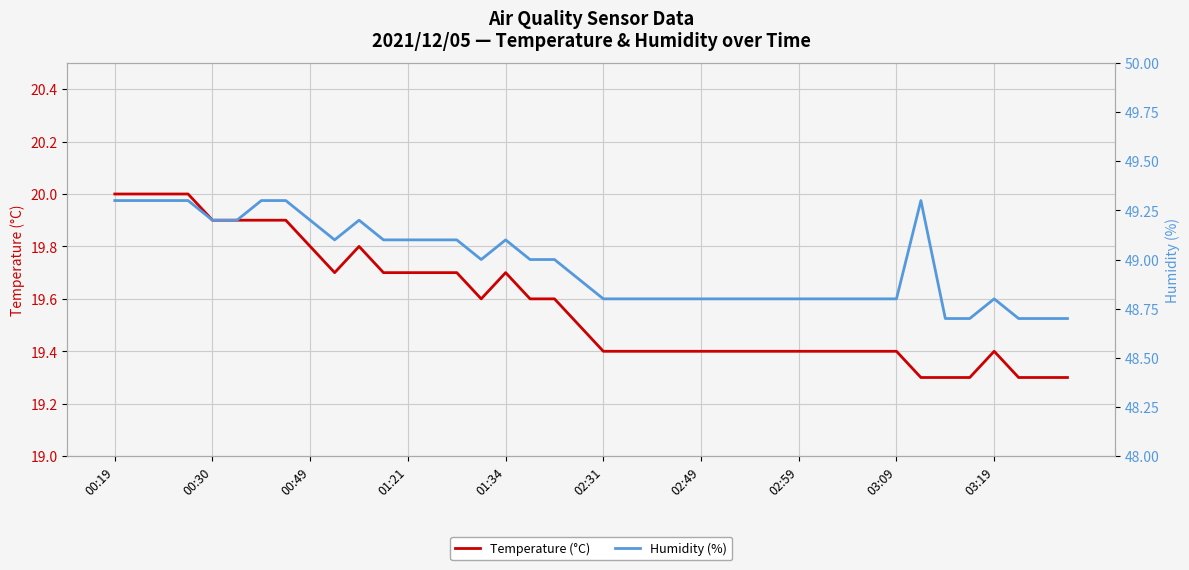

What are all the series names shown in the legend?

Temperature (°C), Humidity (%)